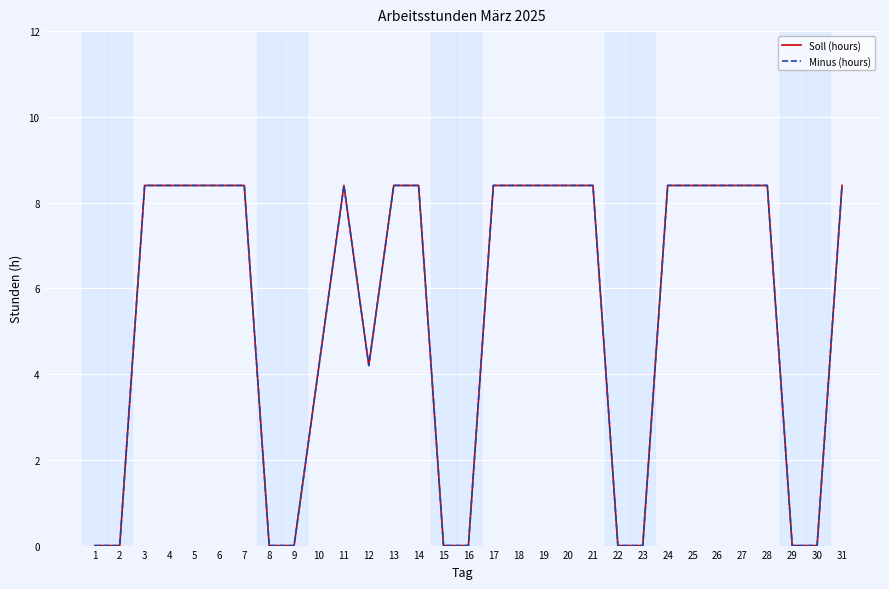

Does the chart have visible grid lines?

Yes